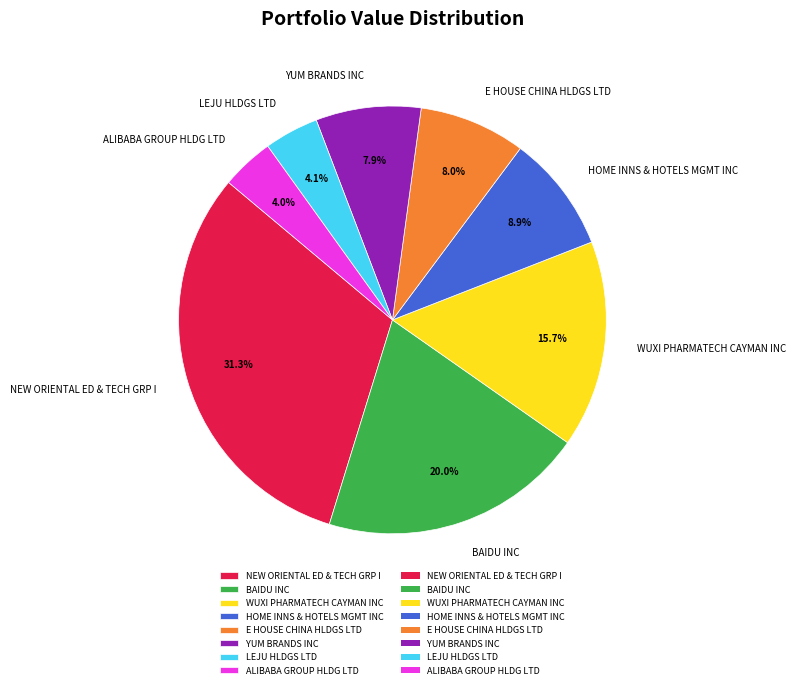

Is there any slice that represents more than half of the pie?

No